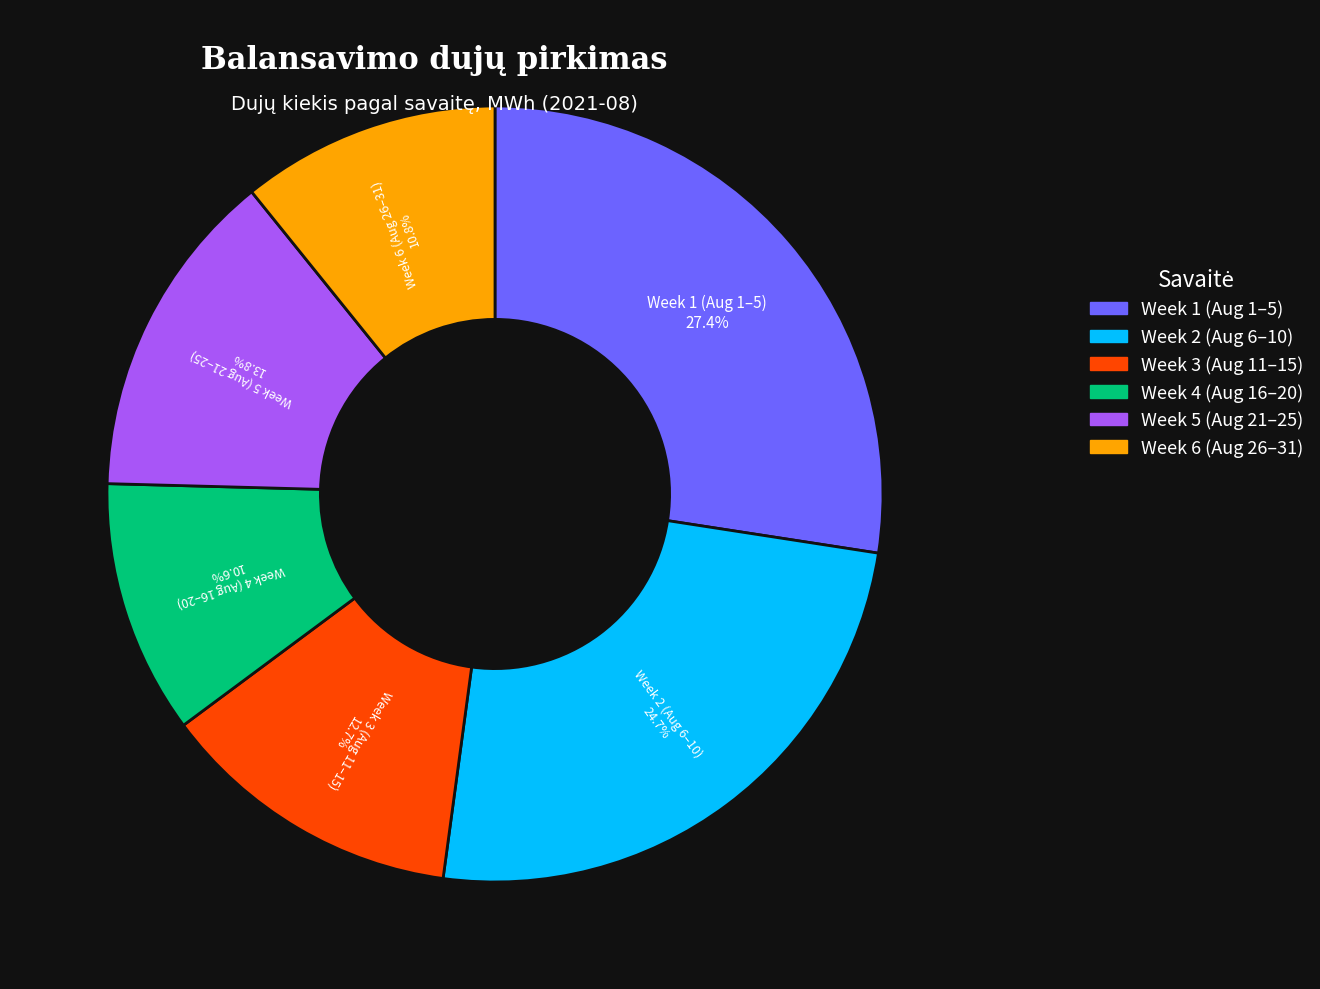

How many segments does this pie chart have?

6